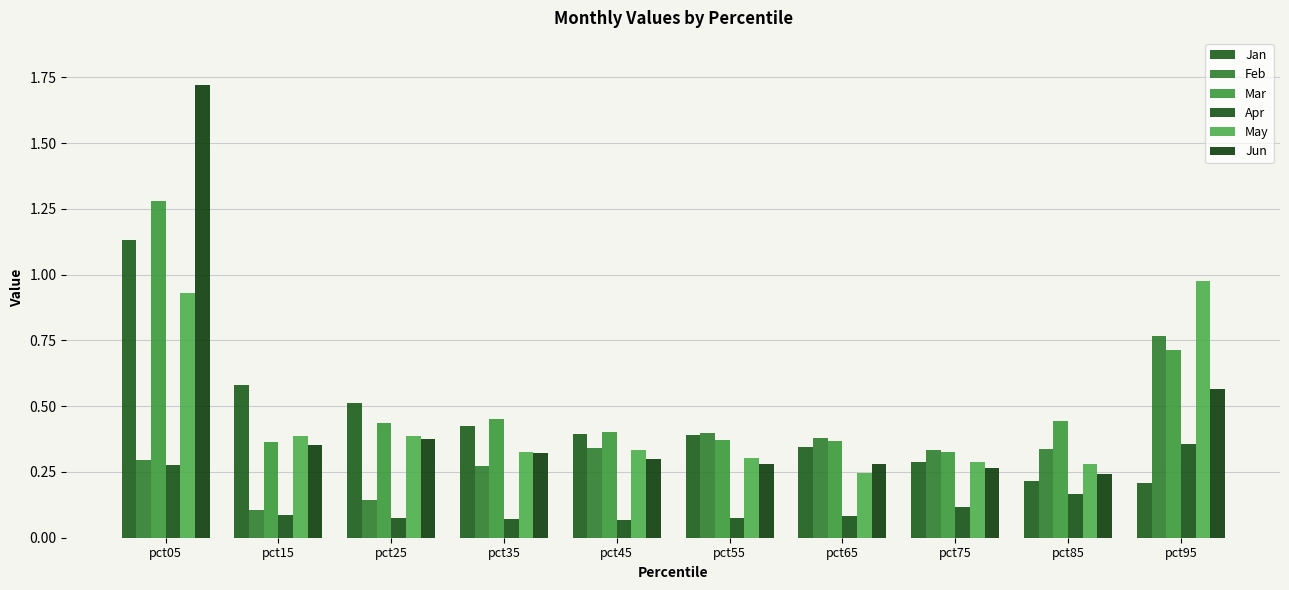

What are all the series names shown in the legend?

Jan, Feb, Mar, Apr, May, Jun